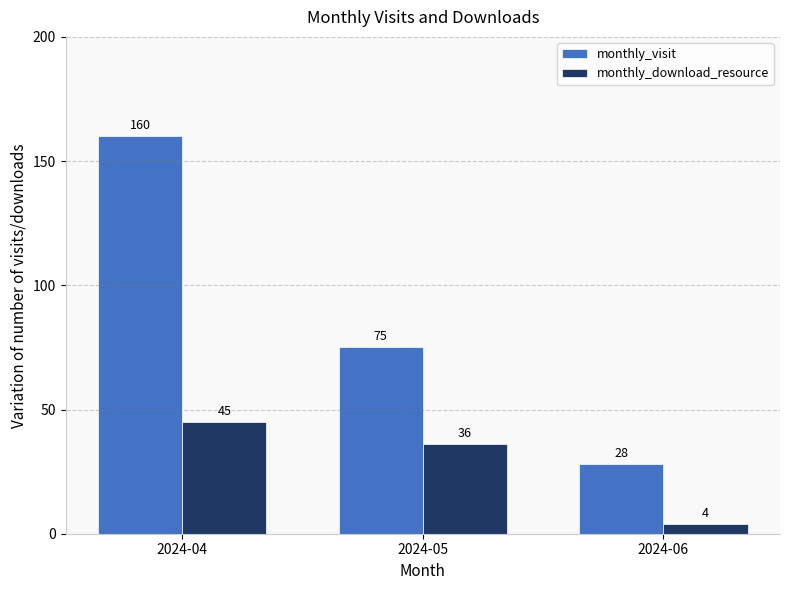

Is the value of monthly_download_resource at 2024-05 greater than the value of monthly_visit at 2024-06?

Yes